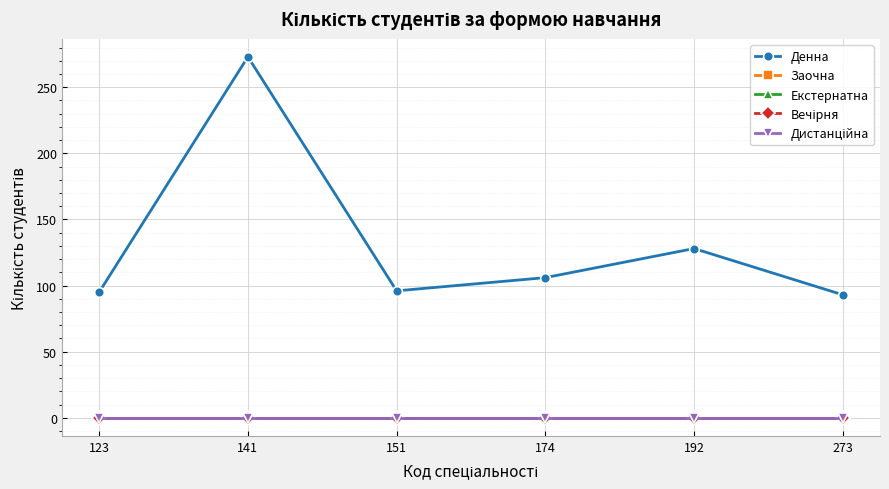

Which series changed the most between 151 and 174?

Денна